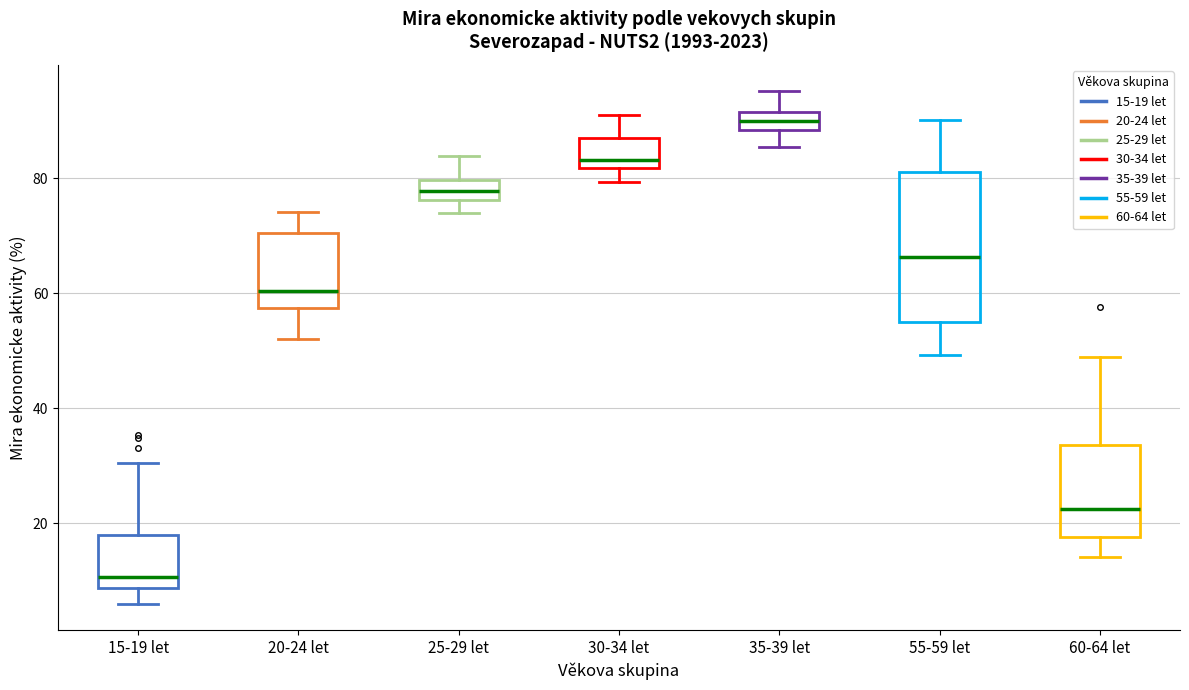

Reading left to right, transcribe this box plot: for each box, give where its median line is, the range the box spans, and where its two whiskers end, as read against the y-axis. The values are not printed on the chart, so give them approximately, as read against the axis.

15-19 let: median 10, box 8 to 18, whiskers 6 to 30
20-24 let: median 60, box 58 to 70, whiskers 52 to 74
25-29 let: median 78, box 76 to 80, whiskers 74 to 84
30-34 let: median 84, box 82 to 86, whiskers 80 to 90
35-39 let: median 90, box 88 to 92, whiskers 86 to 96
55-59 let: median 66, box 54 to 82, whiskers 50 to 90
60-64 let: median 22, box 18 to 34, whiskers 14 to 48